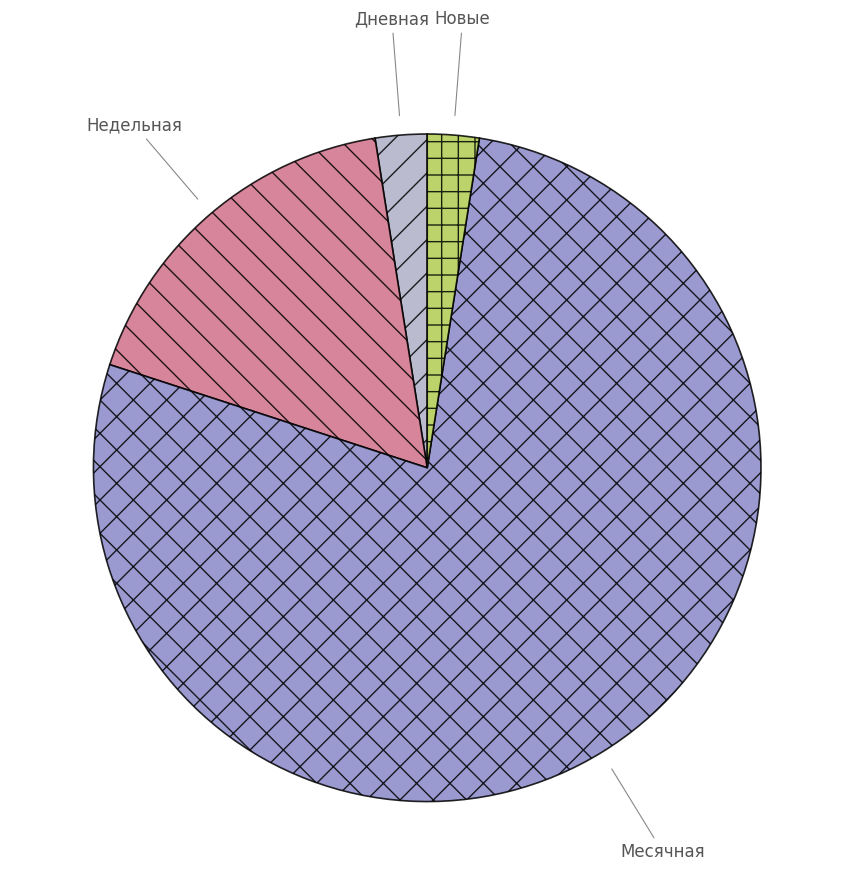

Is there any slice that represents more than half of the pie?

Yes